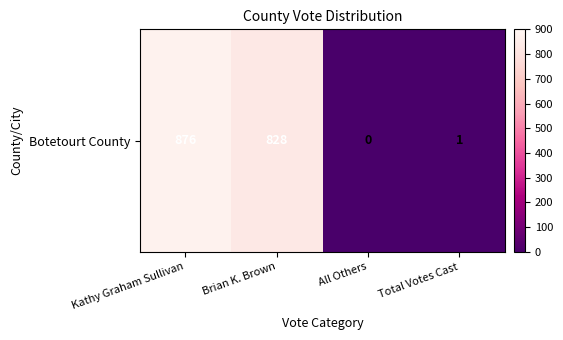

Which category has the lowest value across all series?

All Others